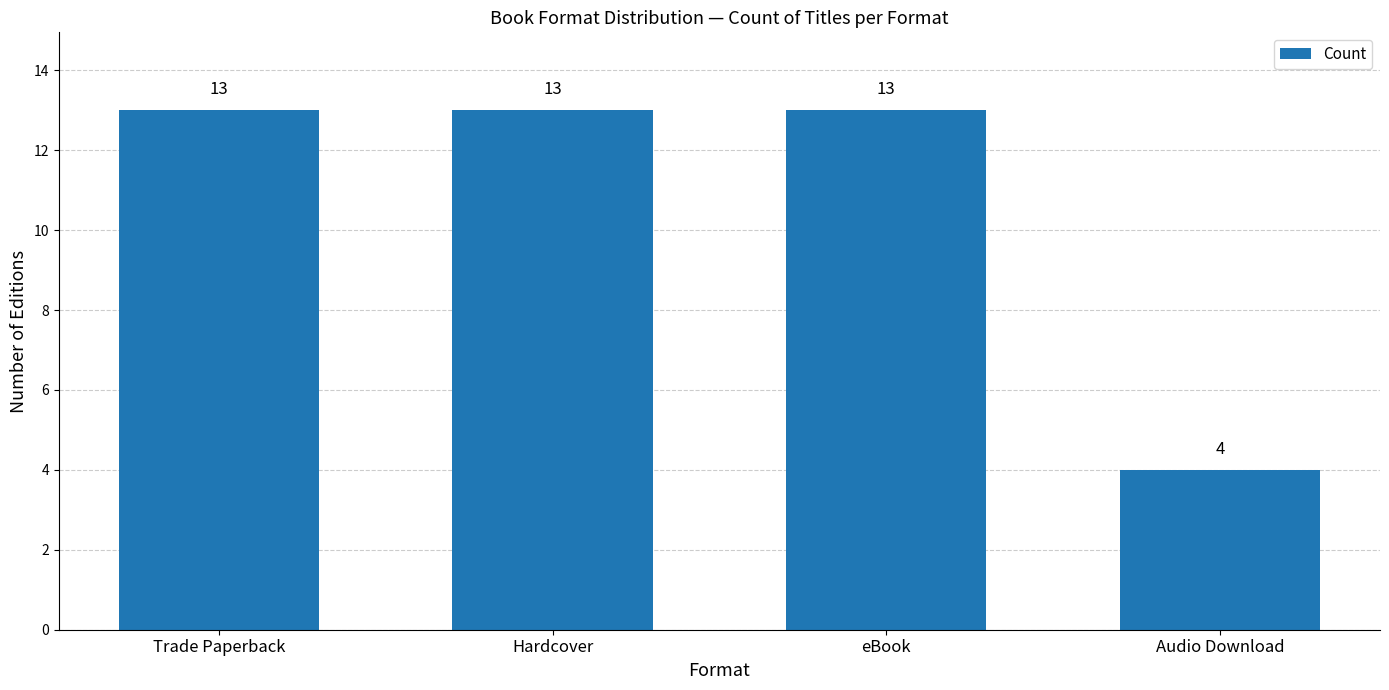

What is the label of the 3rd bar from the left?

eBook